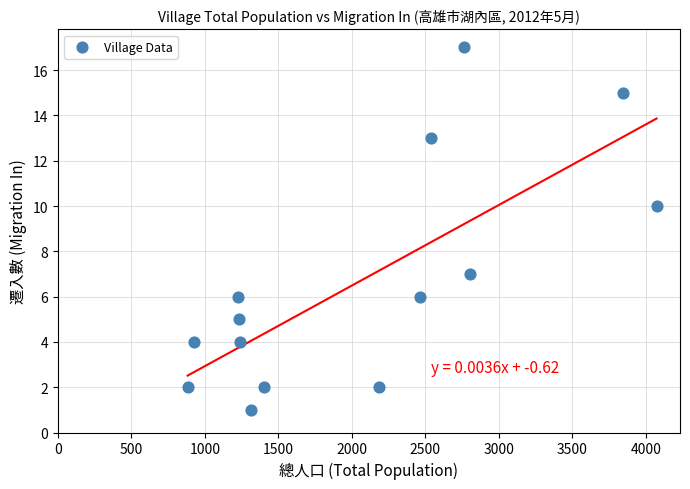

What is the range of X values (max minus min)?

3191